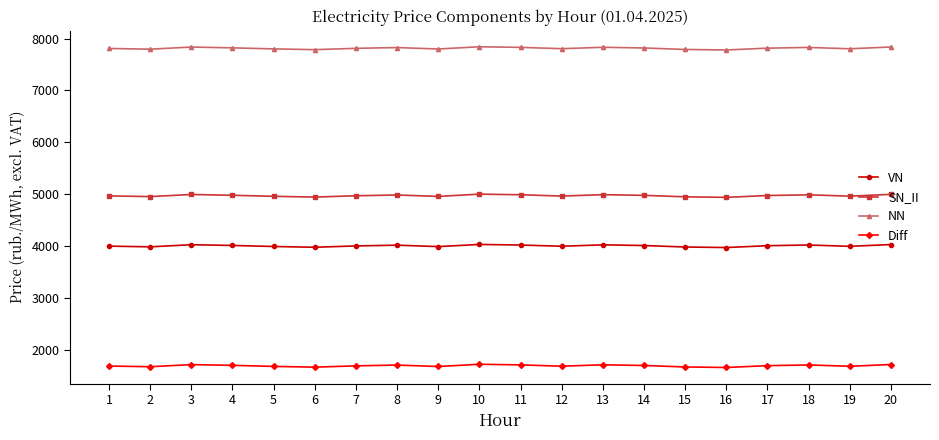

True or false: NN and Diff intersect in this chart.

False